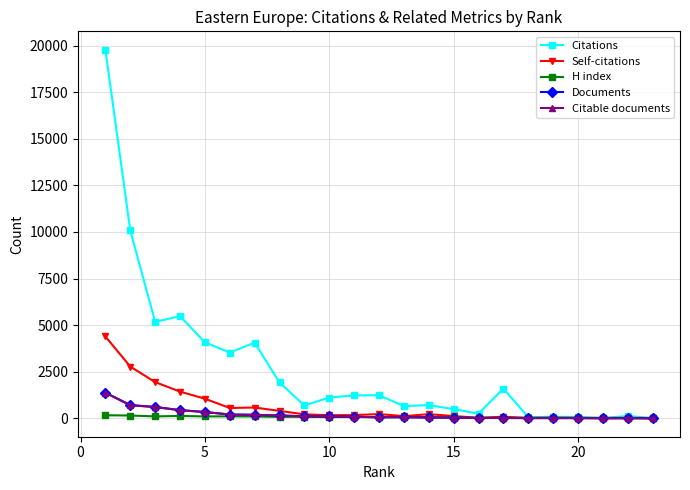

What are all the series names shown in the legend?

Citations, Self-citations, H index, Documents, Citable documents